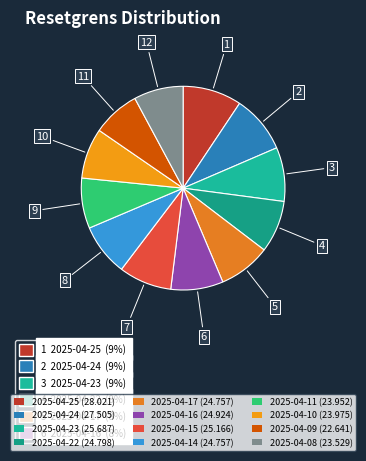

How many slices are in this pie chart?

12